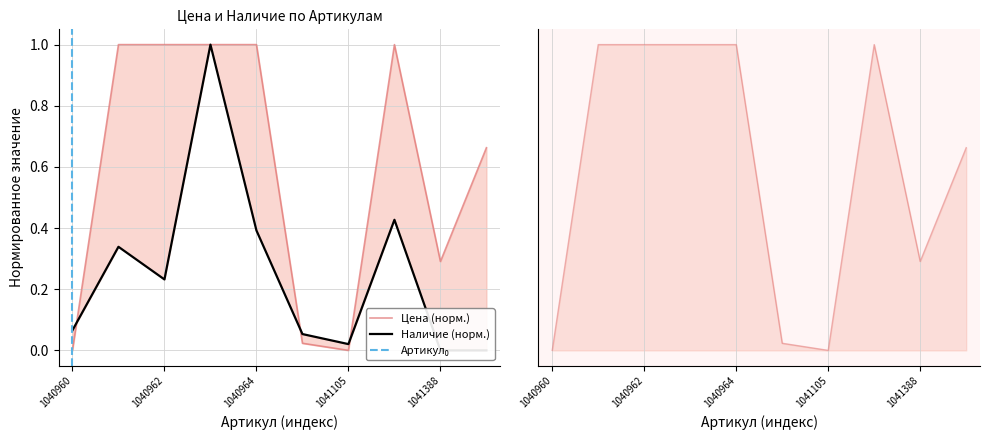

Does the chart display data point markers on the line(s)?

No